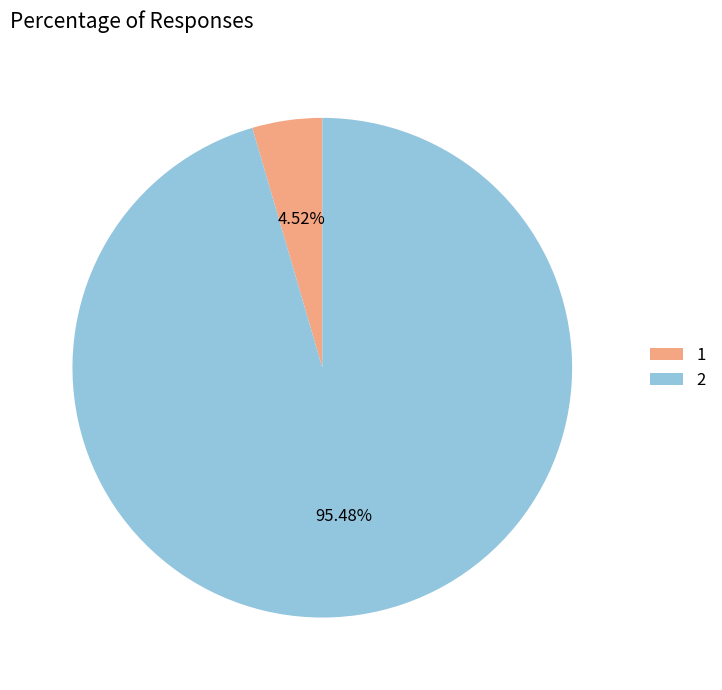

What percentage is NOT represented by 1?

95.5%